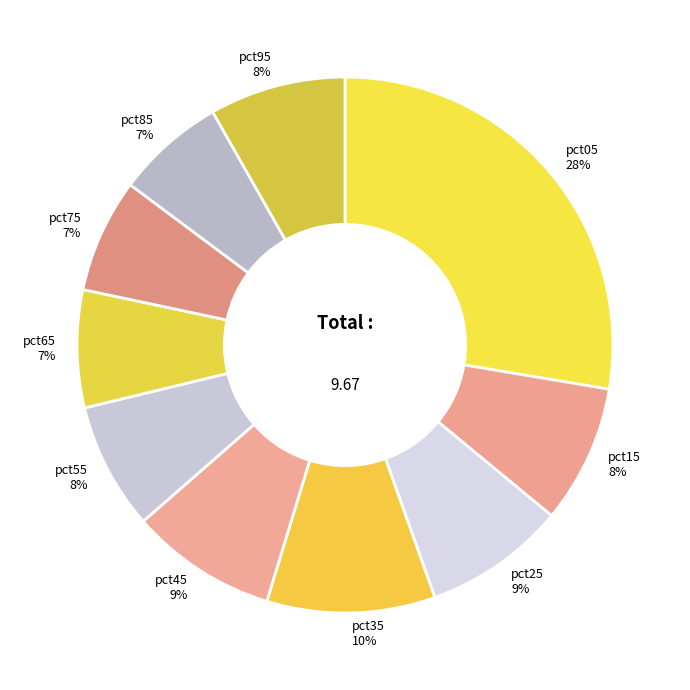

Is the sum of pct85 and pct35 greater than half?

No